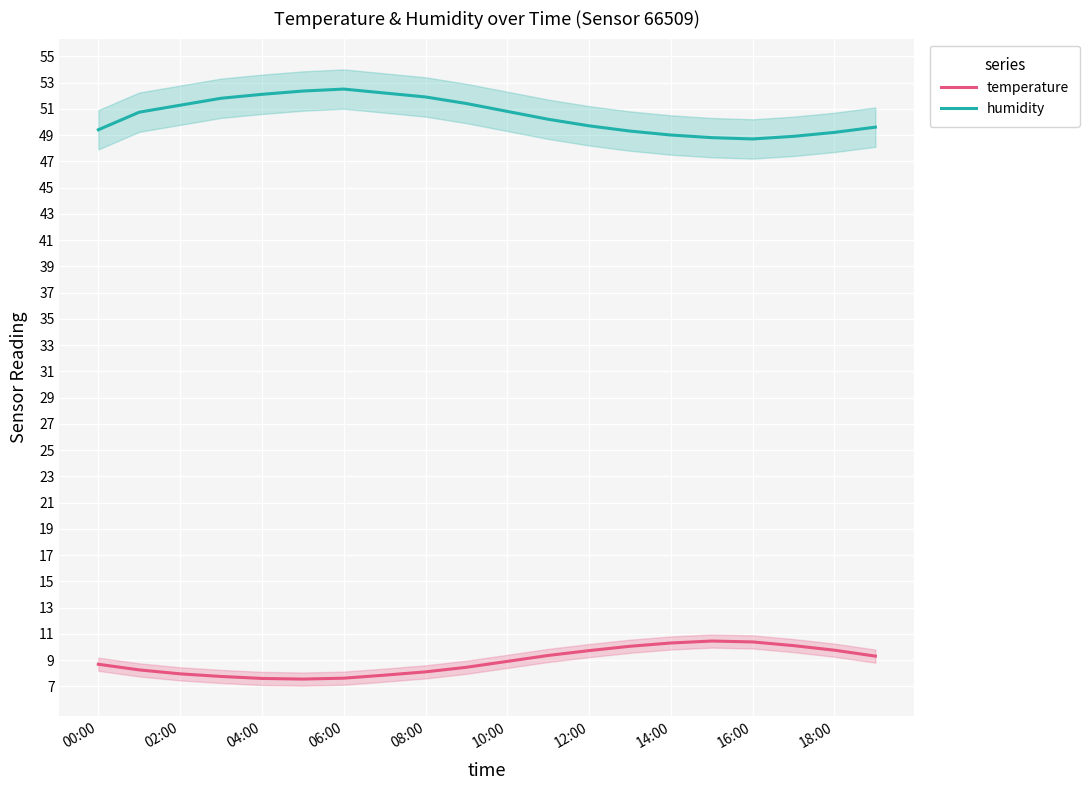

True or false: temperature and humidity cross at least once.

False